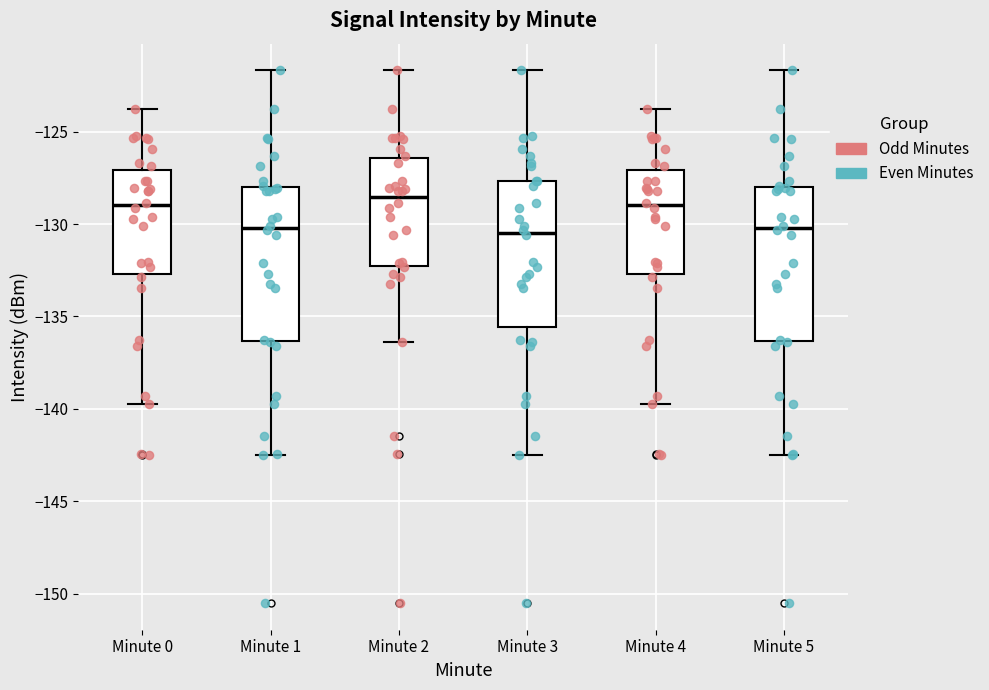

Where is the lower edge of the box for Minute 2 on the y-axis? The values are not printed on the chart, so give them approximately, as read against the axis.

-132.5